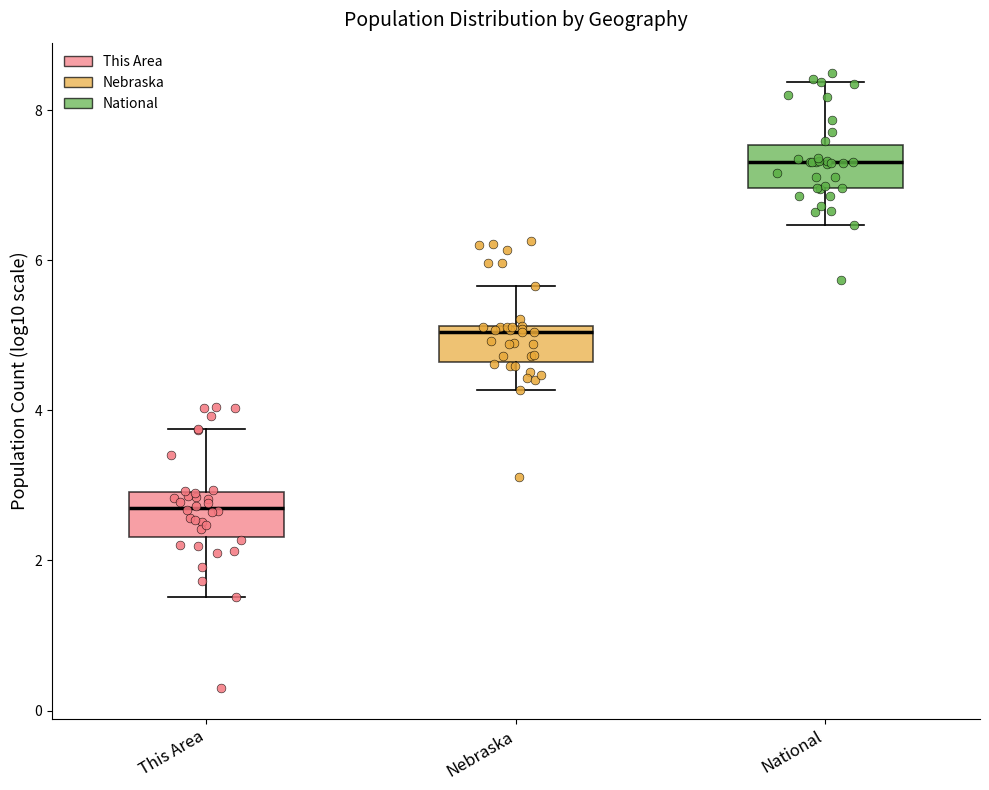

Reading left to right, read every box against the y-axis: the position of its median line, the range the box covers, and the ends of its whiskers. The values are not printed on the chart, so give them approximately, as read against the axis.

This Area: median 2.8, box 2.4 to 3.0, whiskers 1.6 to 3.8
Nebraska: median 5.0, box 4.6 to 5.2, whiskers 4.2 to 5.6
National: median 7.4, box 7.0 to 7.6, whiskers 6.4 to 8.4